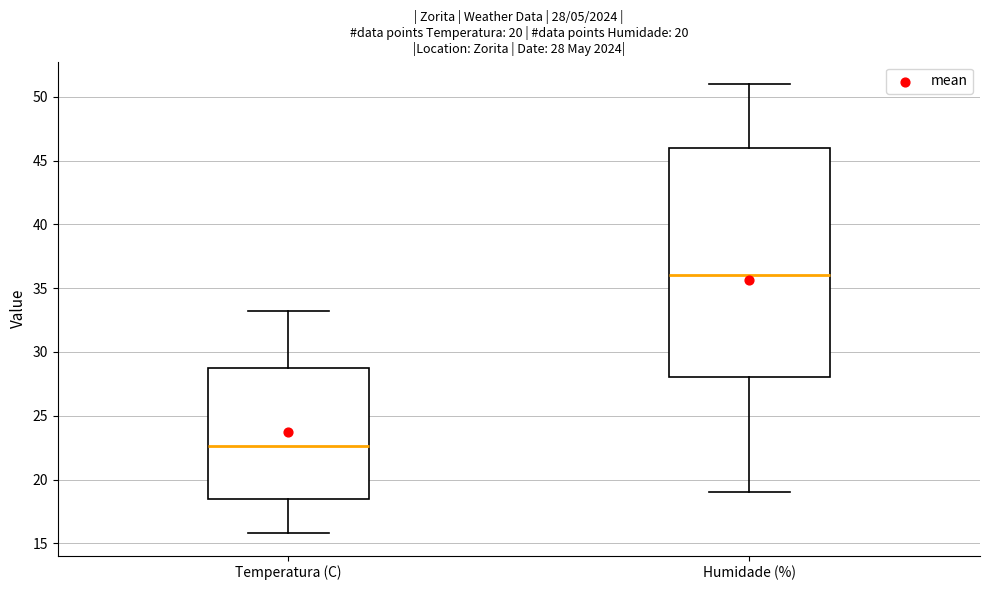

Which box has the lowest median line?

Temperatura (C)